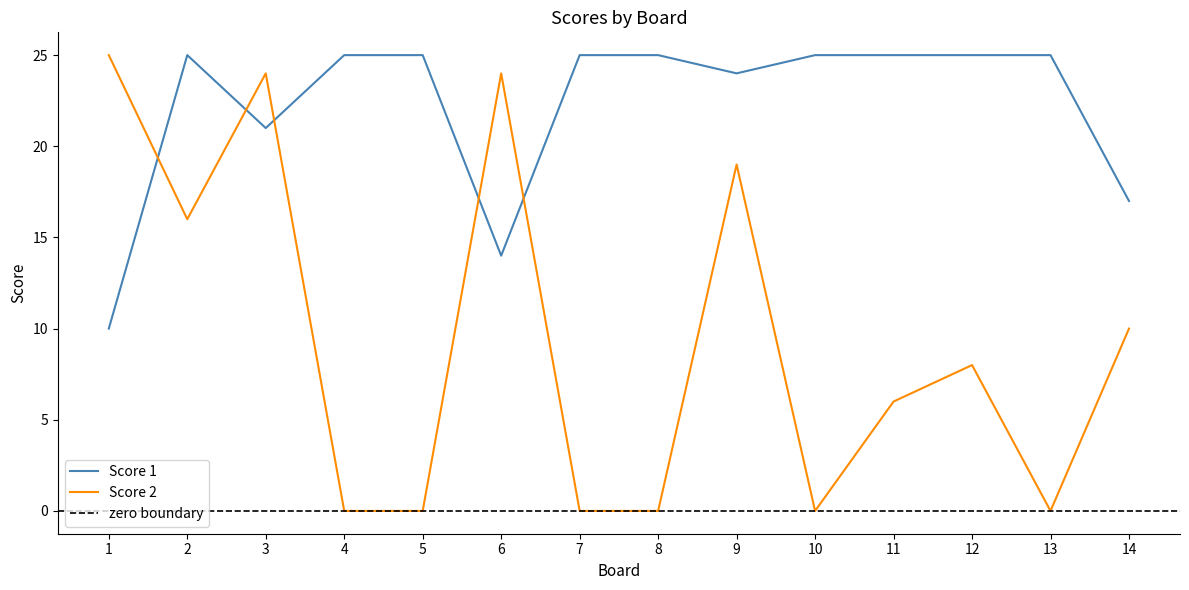

Which series has the largest total across all categories?

Score 1